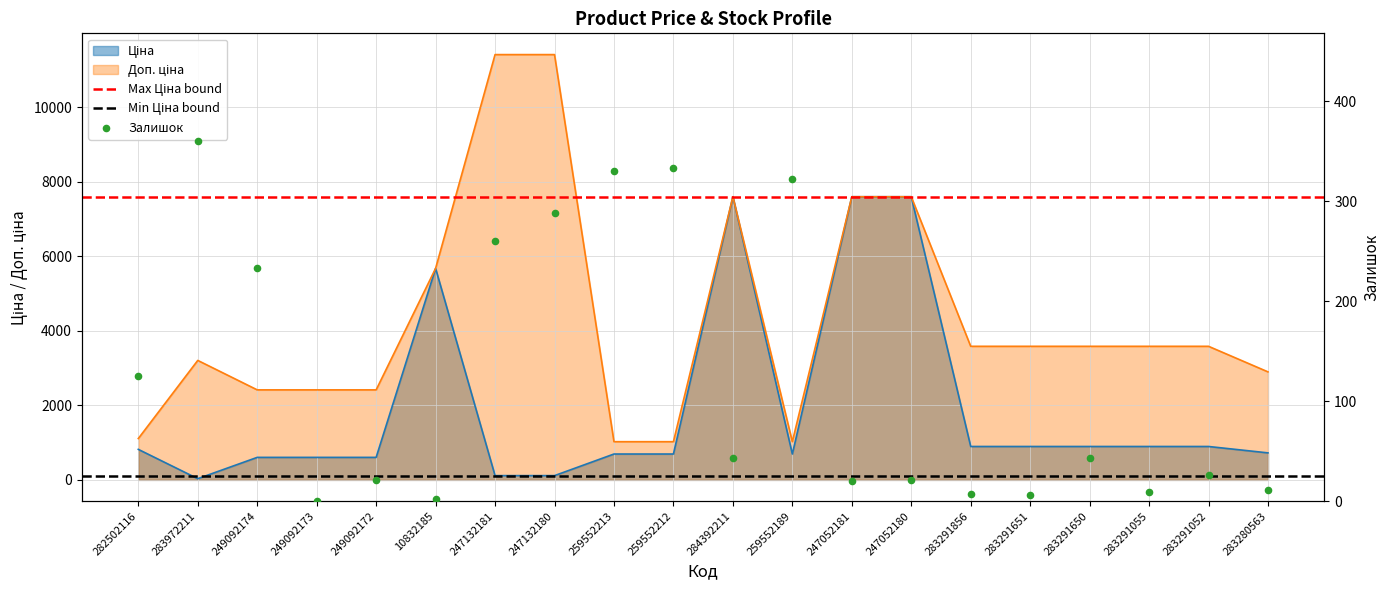

What is the total value across all series at 283291856?

4486.5